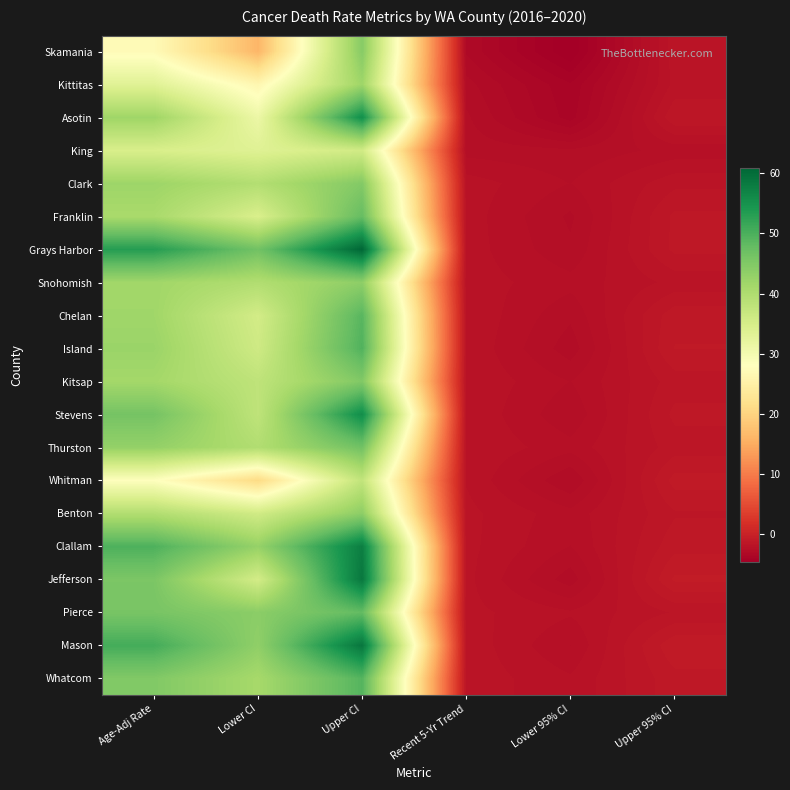

What is the maximum value shown in the chart?

60.9